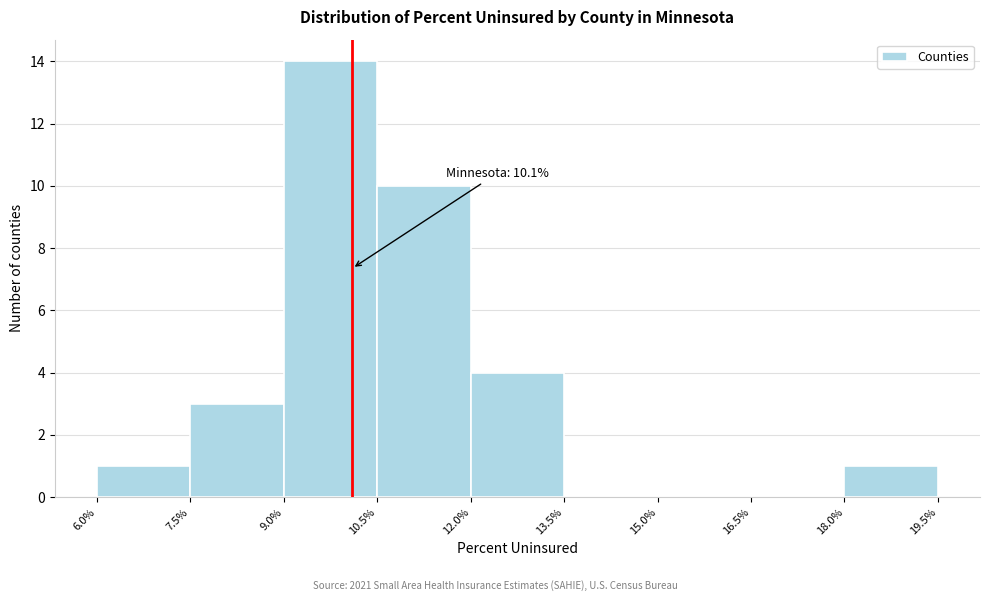

Which range on the x-axis has the tallest bar?

9.0% to 10.5%